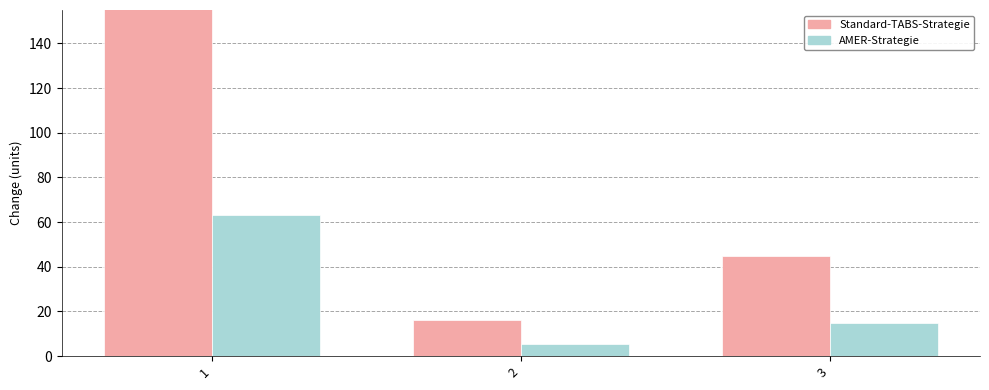

How many categories are shown in the chart?

3